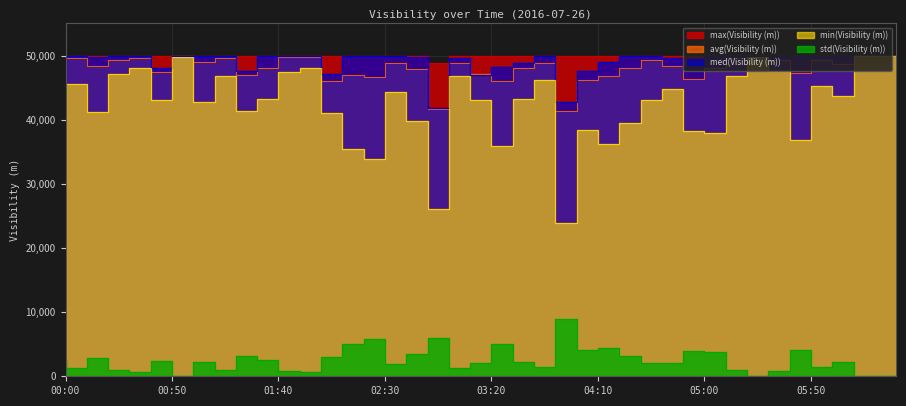

How many lines are shown in the chart?

5